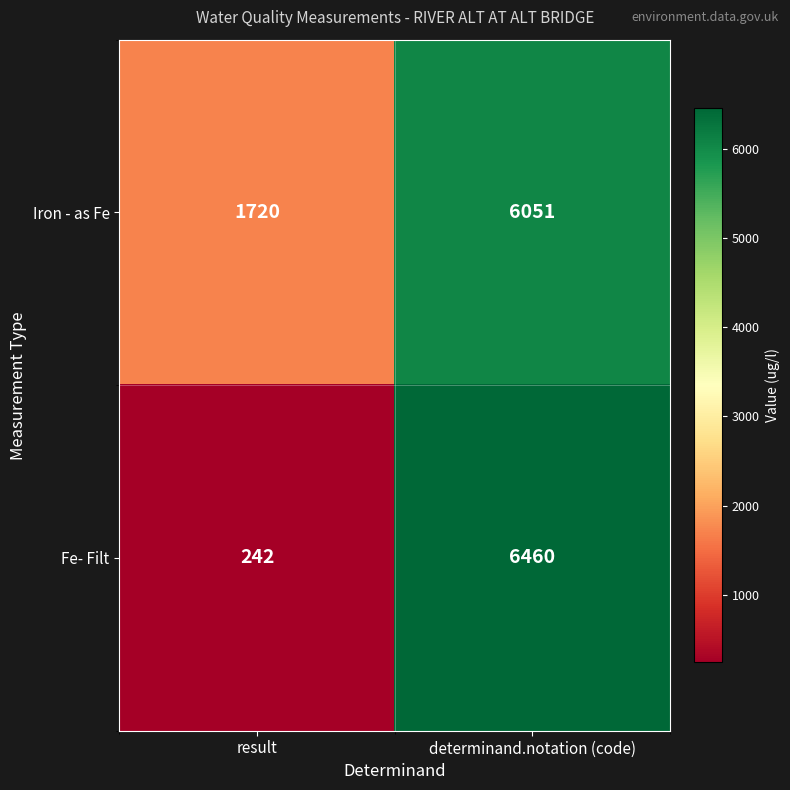

Which series has the widest spread of values?

Fe- Filt